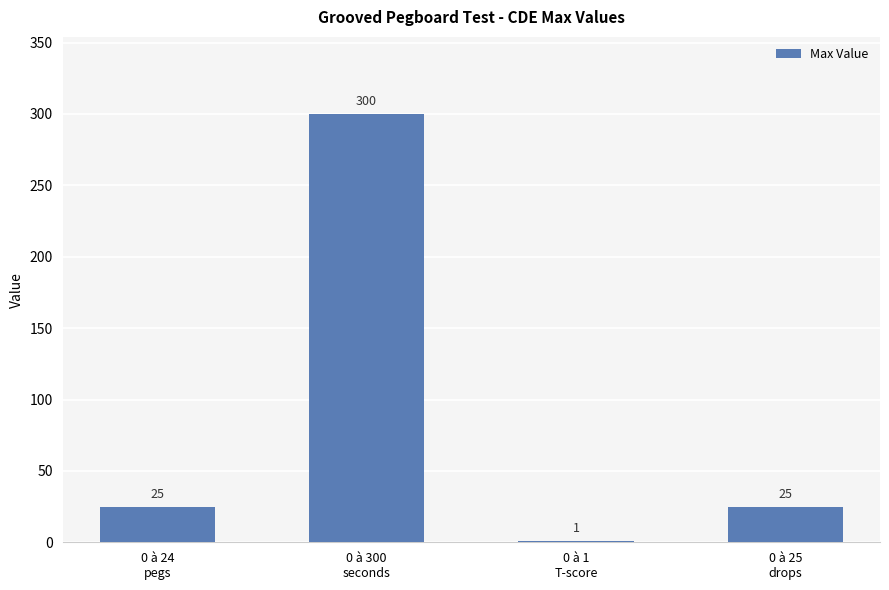

The chart shows a value of 25 at 0 à 25
drops. True or false?

True